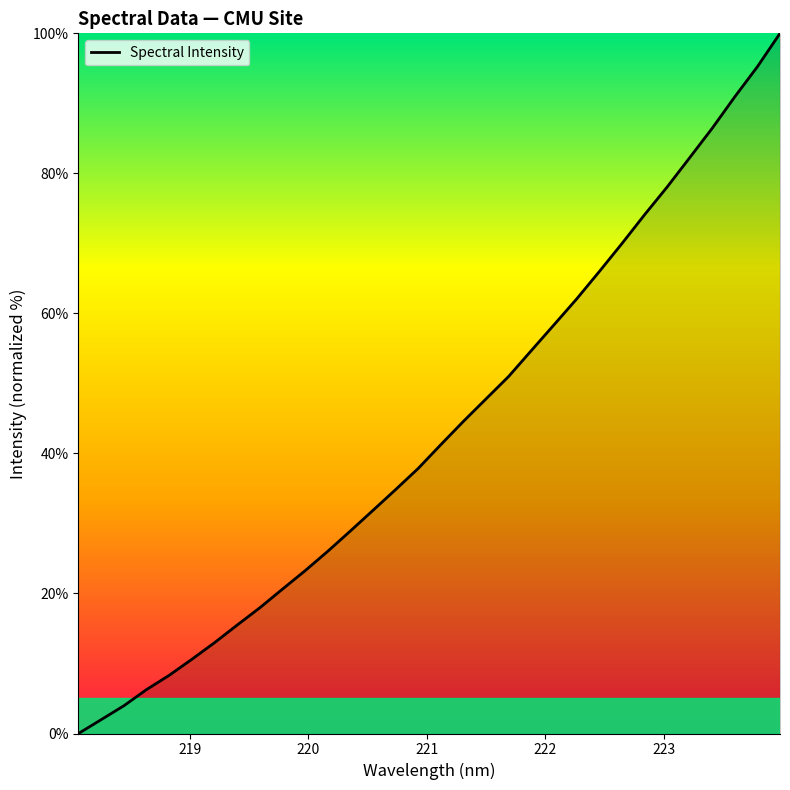

What is the maximum value shown in the chart?

100.0